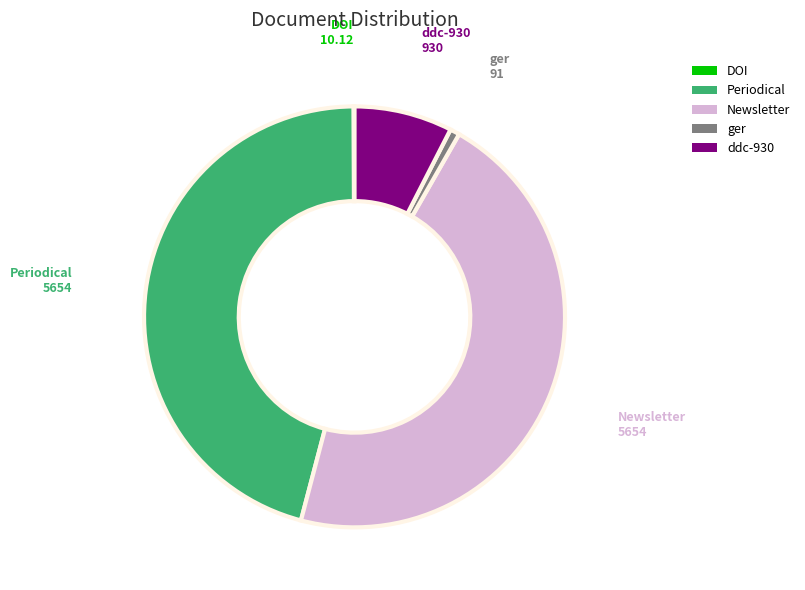

The ger slice represents 16% of the pie. True or false?

False